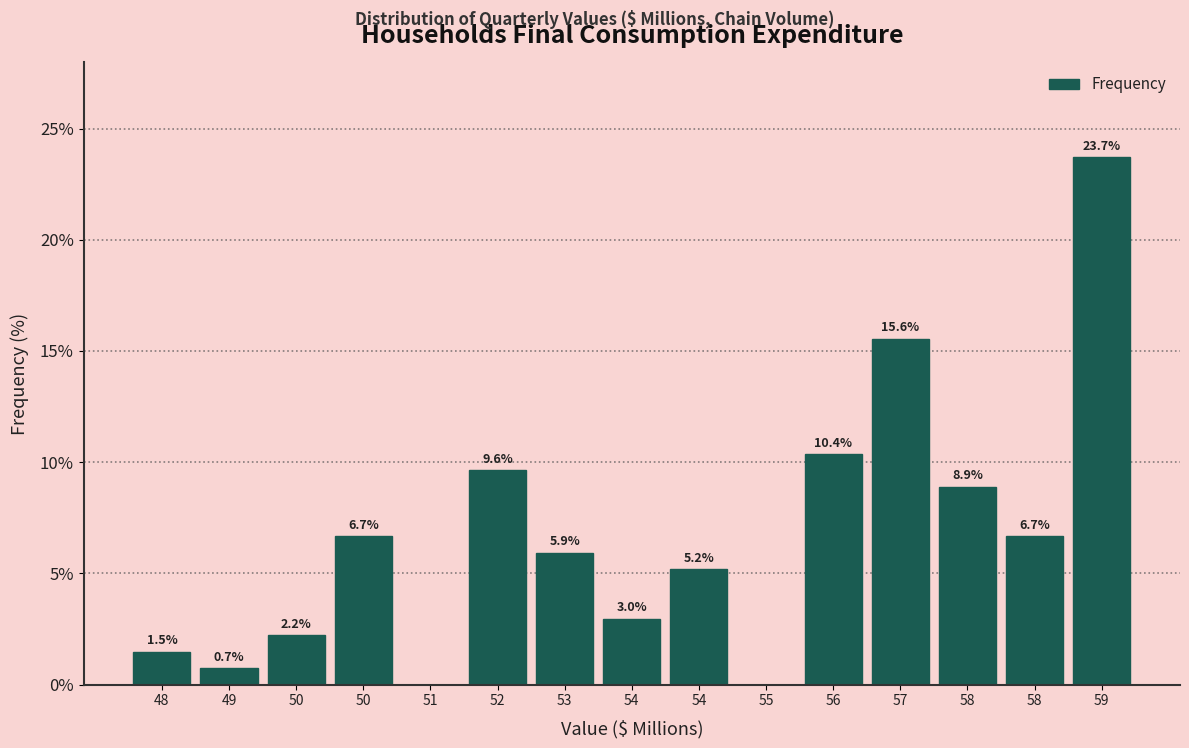

Are the bars horizontal?

No